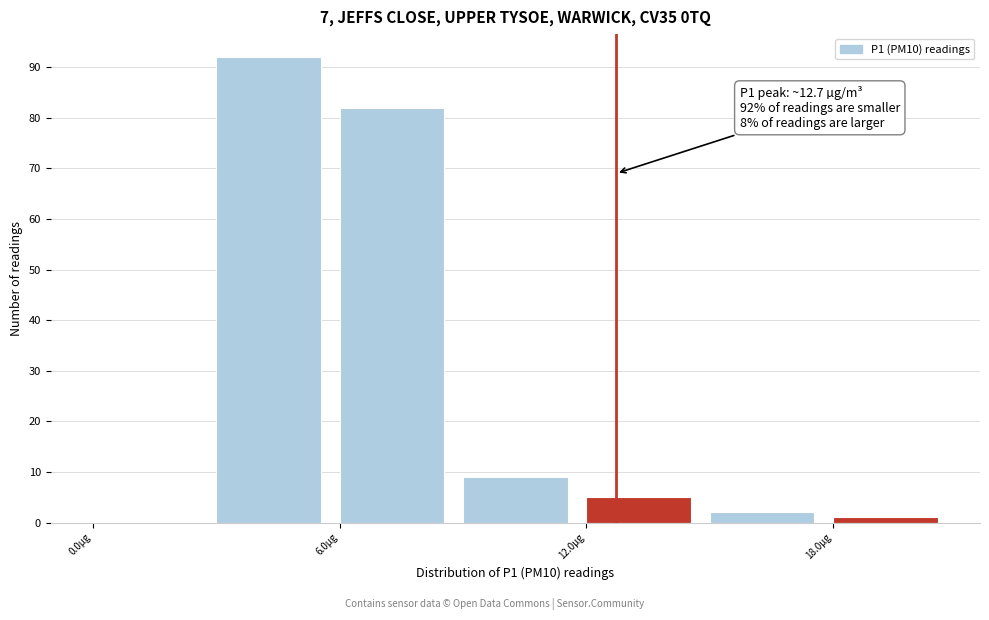

Read against the x-axis, roughly where is the centre of the tallest bar?

4